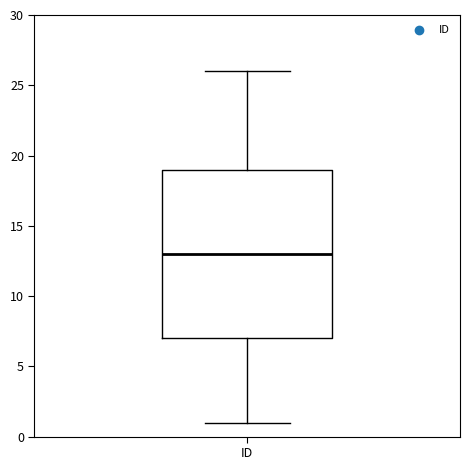

Transcribe this box plot: give where the median line is, the range the box spans, and where the two whiskers end, as read against the y-axis. The values are not printed on the chart, so give them approximately, as read against the axis.

median 13, box 7 to 19, whiskers 1 to 26